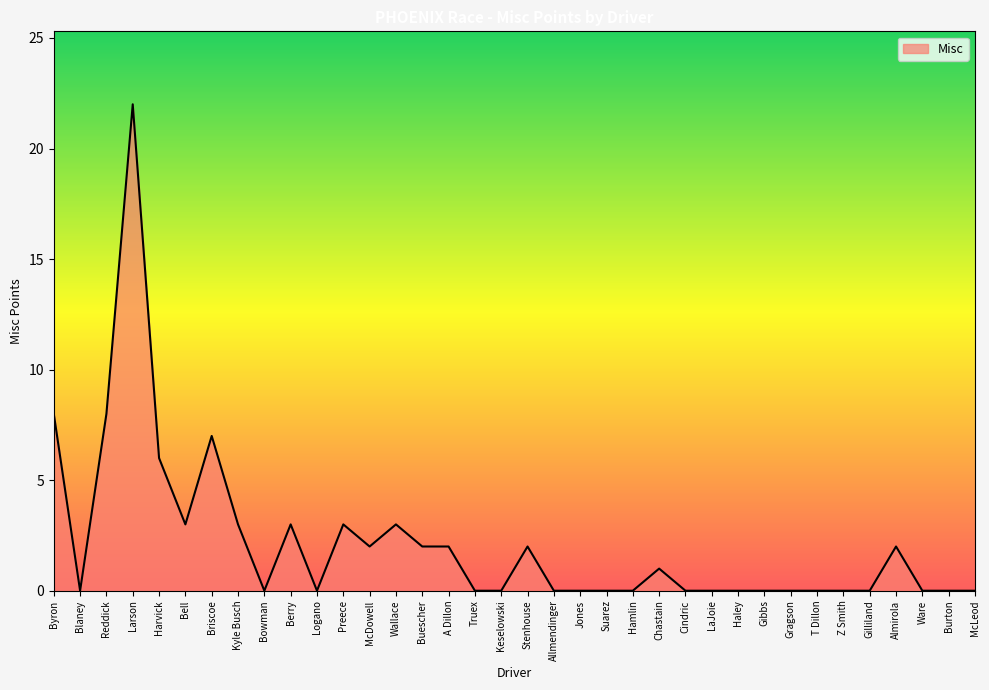

Reading left to right, list all the values displayed in this chart.

Byron=8	Blaney=0	Reddick=8	Larson=22	Harvick=6	Bell=3	Briscoe=7	Kyle Busch=3	Bowman=0	Berry=3	Logano=0	Preece=3	McDowell=2	Wallace=3	Buescher=2	A Dillon=2	Truex=0	Keselowski=0	Stenhouse=2	Allmendinger=0	Jones=0	Suarez=0	Hamlin=0	Chastain=1	Cindric=0	LaJoie=0	Haley=0	Gibbs=0	Gragson=0	T Dillon=0	Z Smith=0	Gilliland=0	Almirola=2	Ware=0	Burton=0	McLeod=0